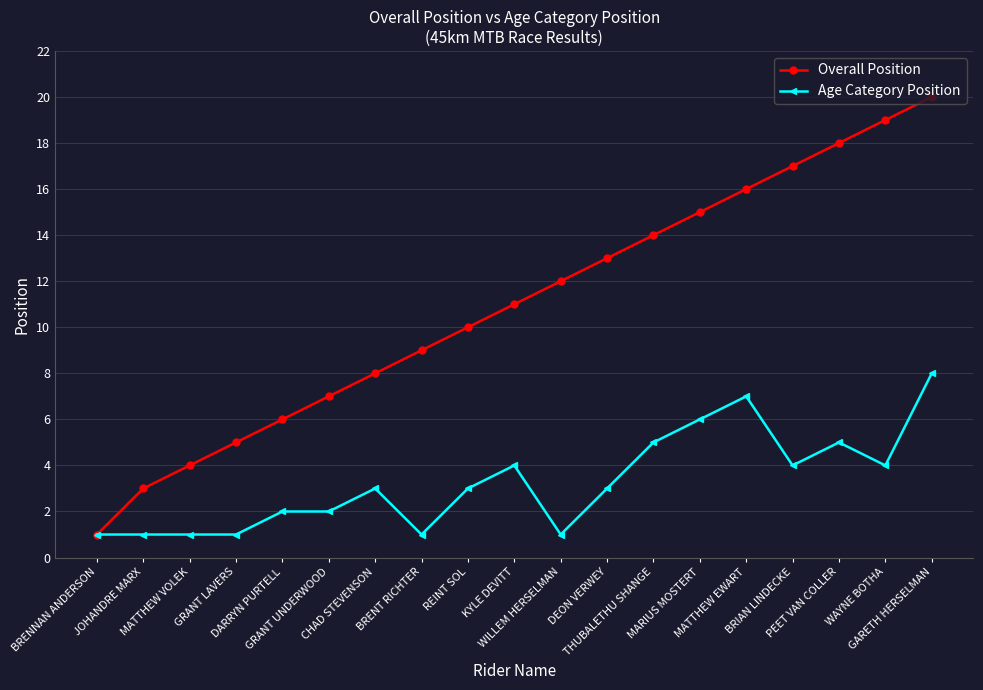

What is the label of the 17th point from the right?

MATTHEW VOLEK